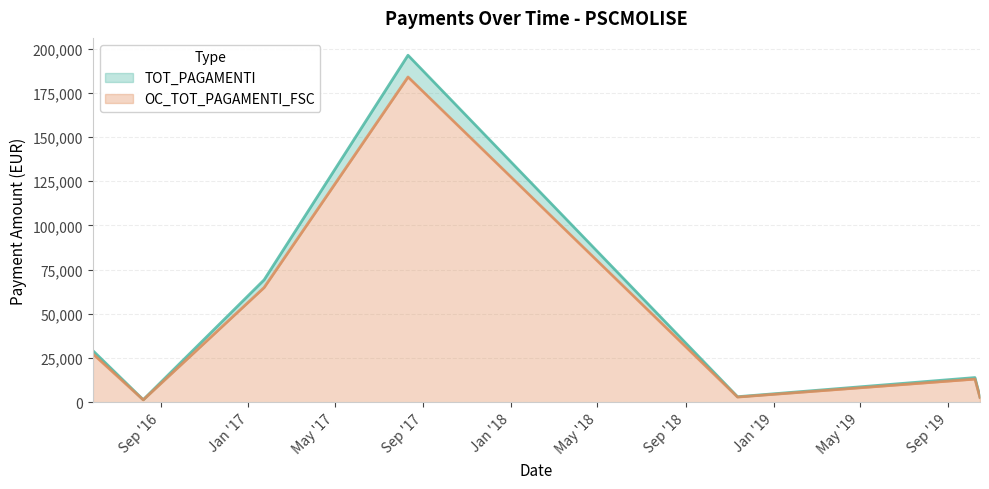

What is the difference between the highest and lowest values at 08/10/2019?

875.7